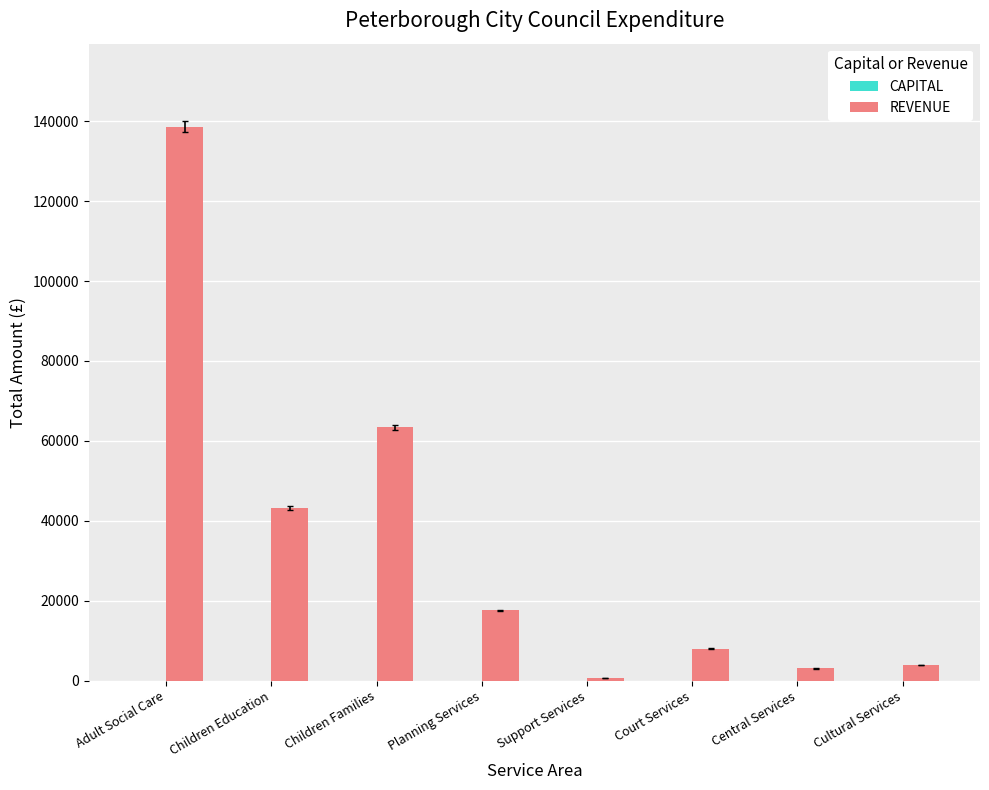

What value does the data have at Court Services?

7976.9